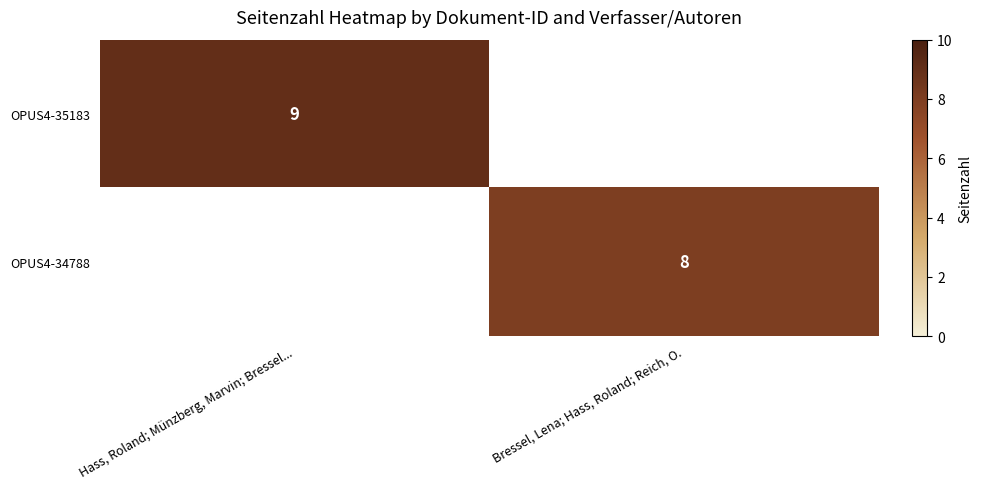

What is the maximum value shown in the chart?

9.0